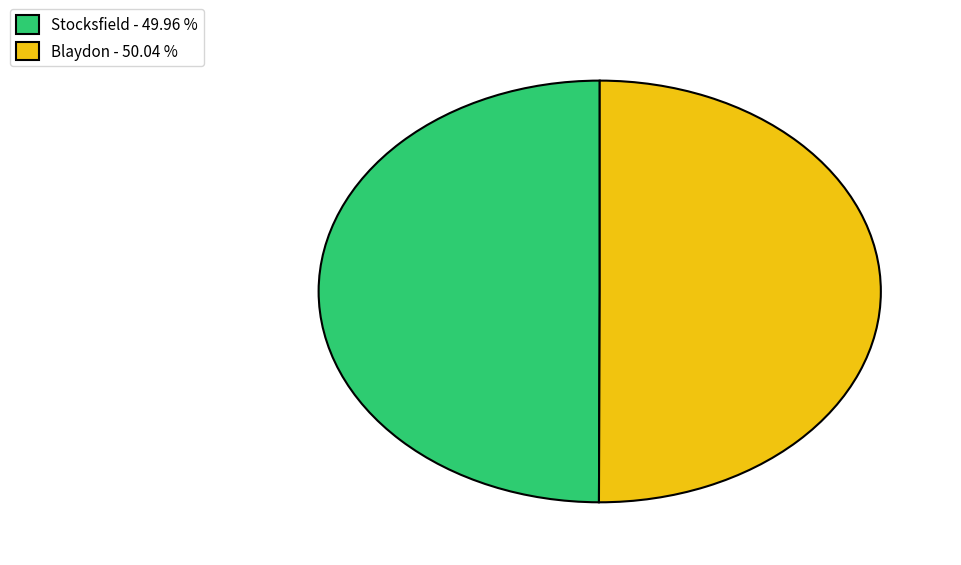

The Stocksfield slice represents 50% of the pie. True or false?

True